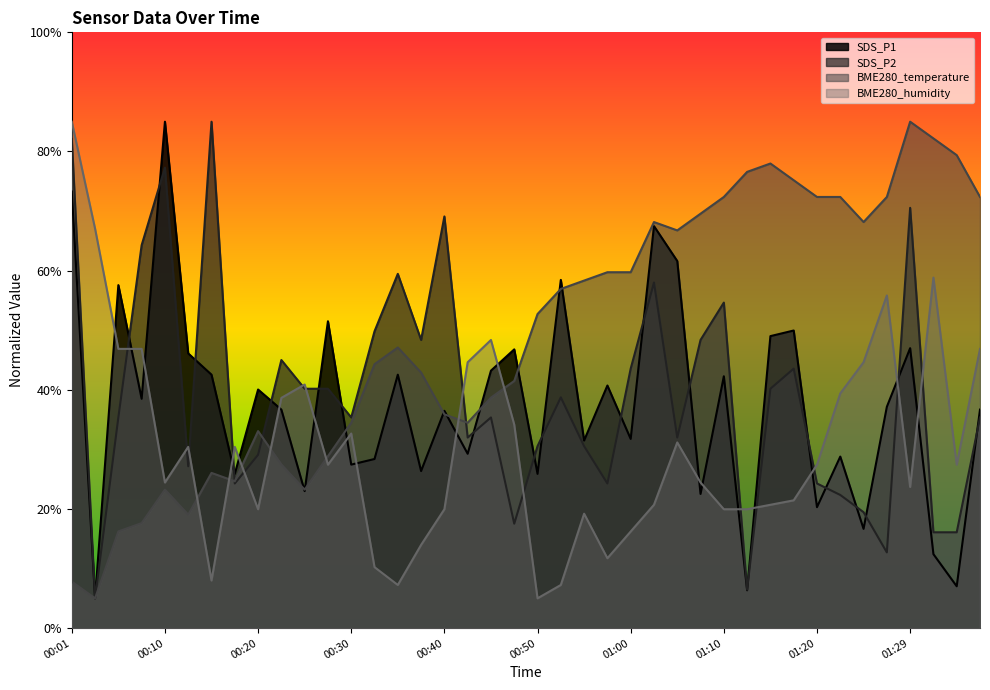

Which category has the lowest value in the BME280_temperature series?

00:03